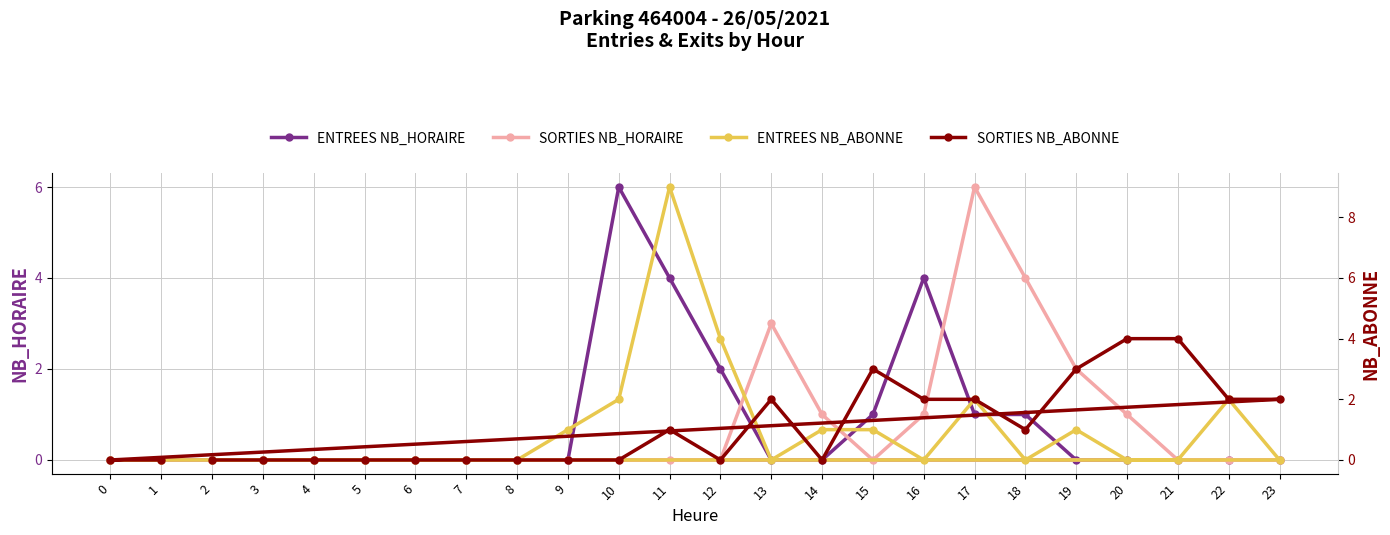

True or false: ENTREES NB_HORAIRE and ENTREES NB_ABONNE cross at least once.

True